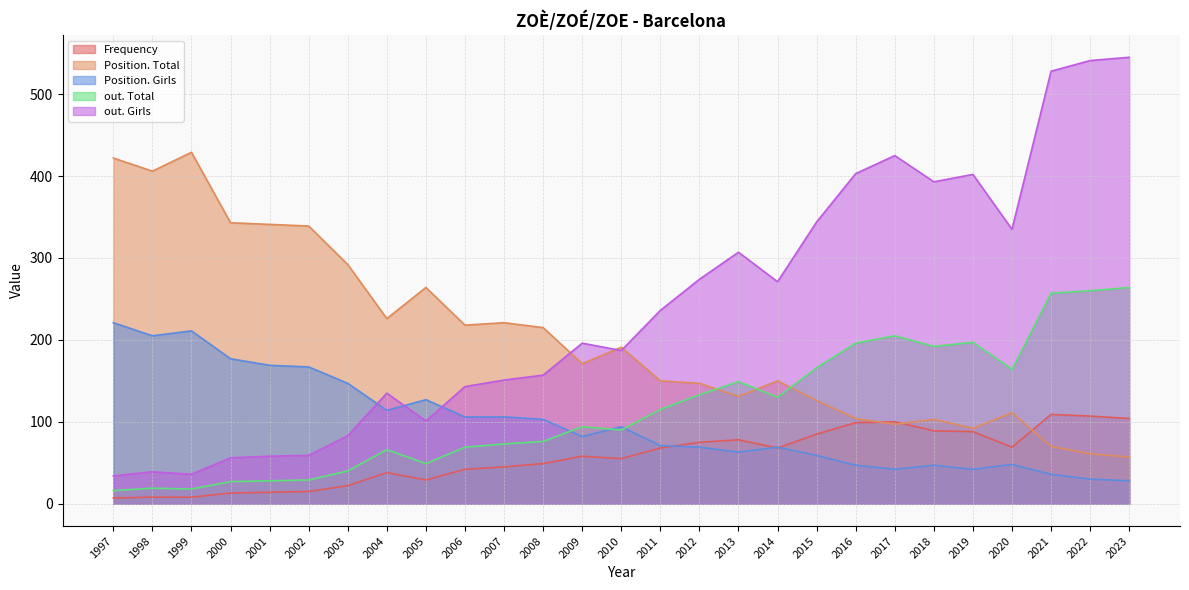

What is the minimum value shown in the chart?

7